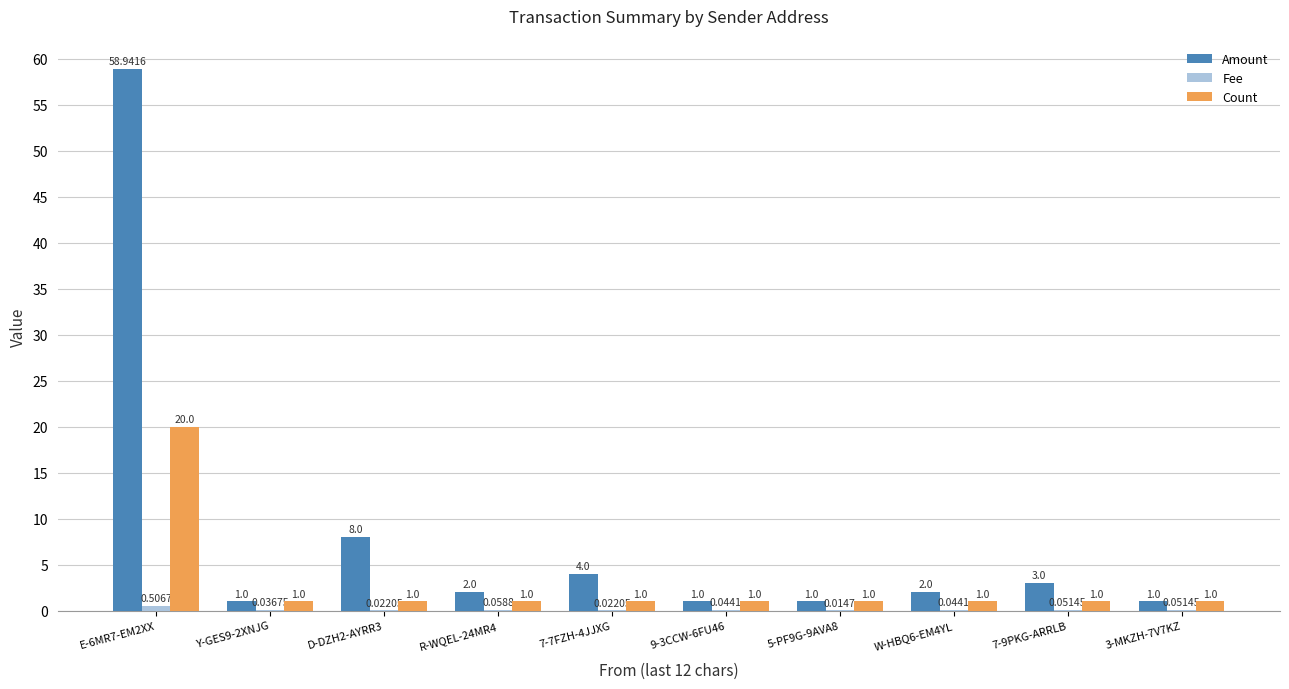

What is the sum of all Amount values?

81.9